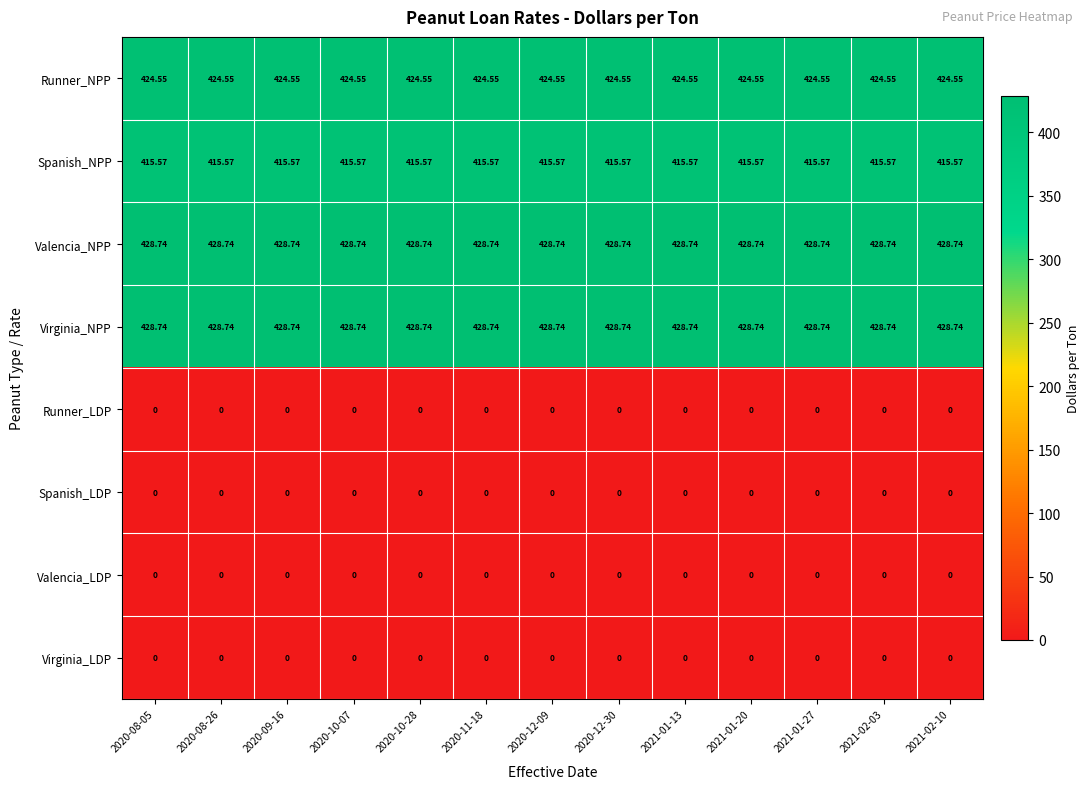

Is the value of Spanish_NPP at 2020-10-07 greater than the value of Runner_LDP at 2020-11-18?

Yes